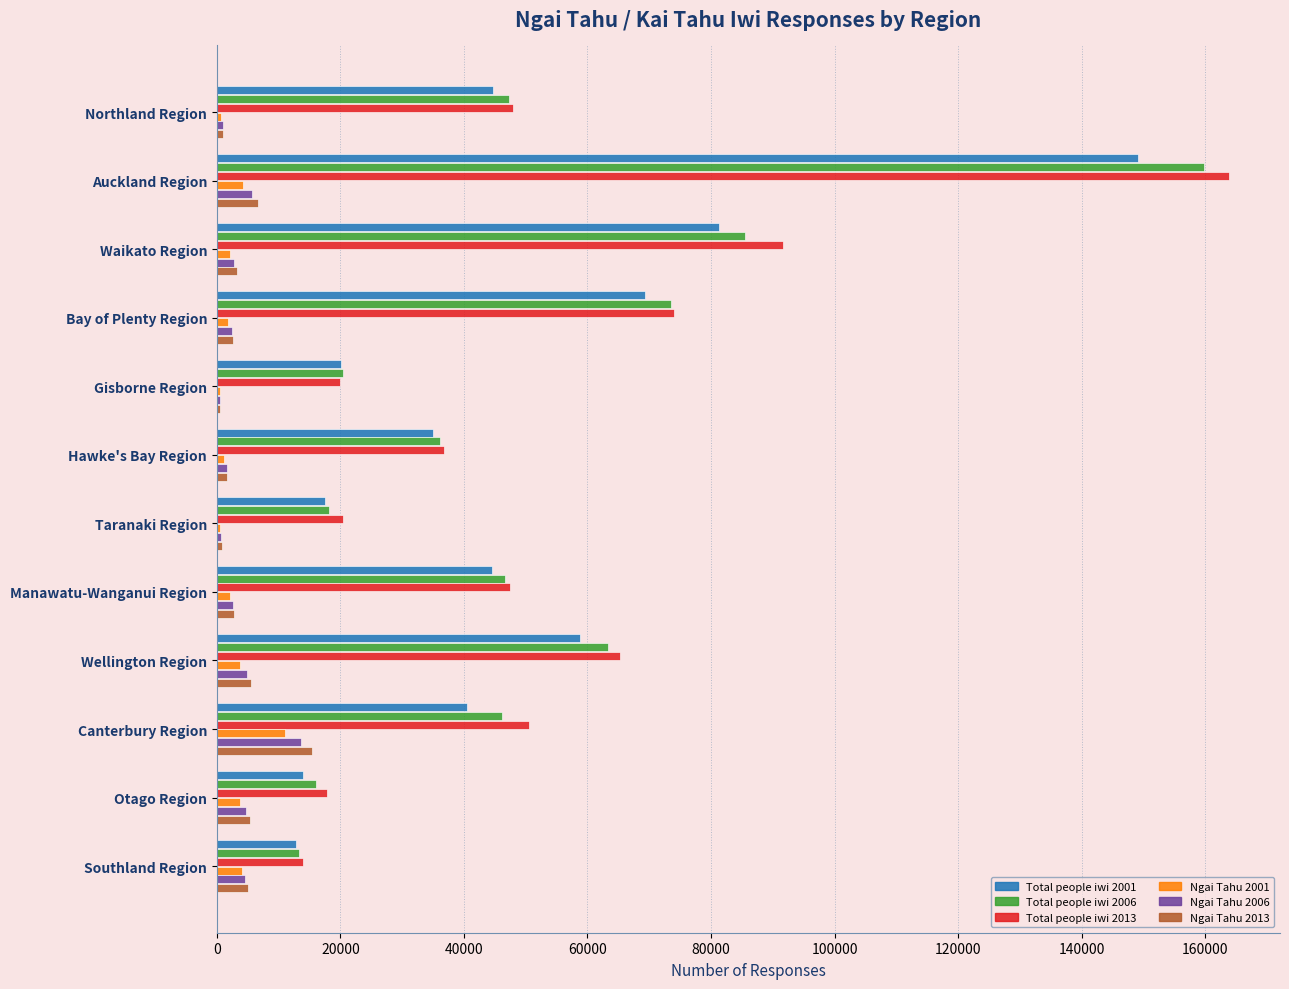

Which series has the widest spread of values?

Total people iwi 2013